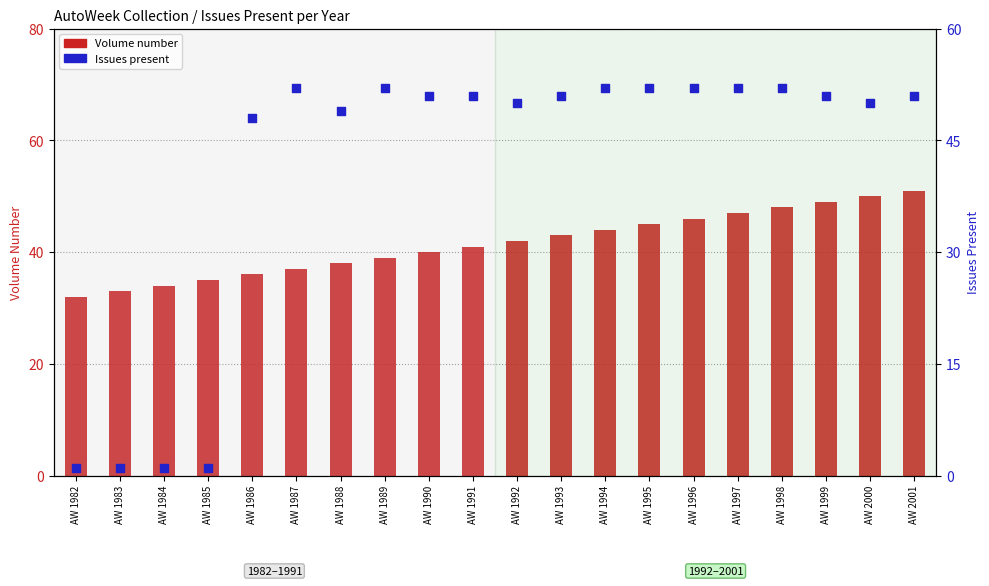

Which series has the largest total across all categories?

Volume